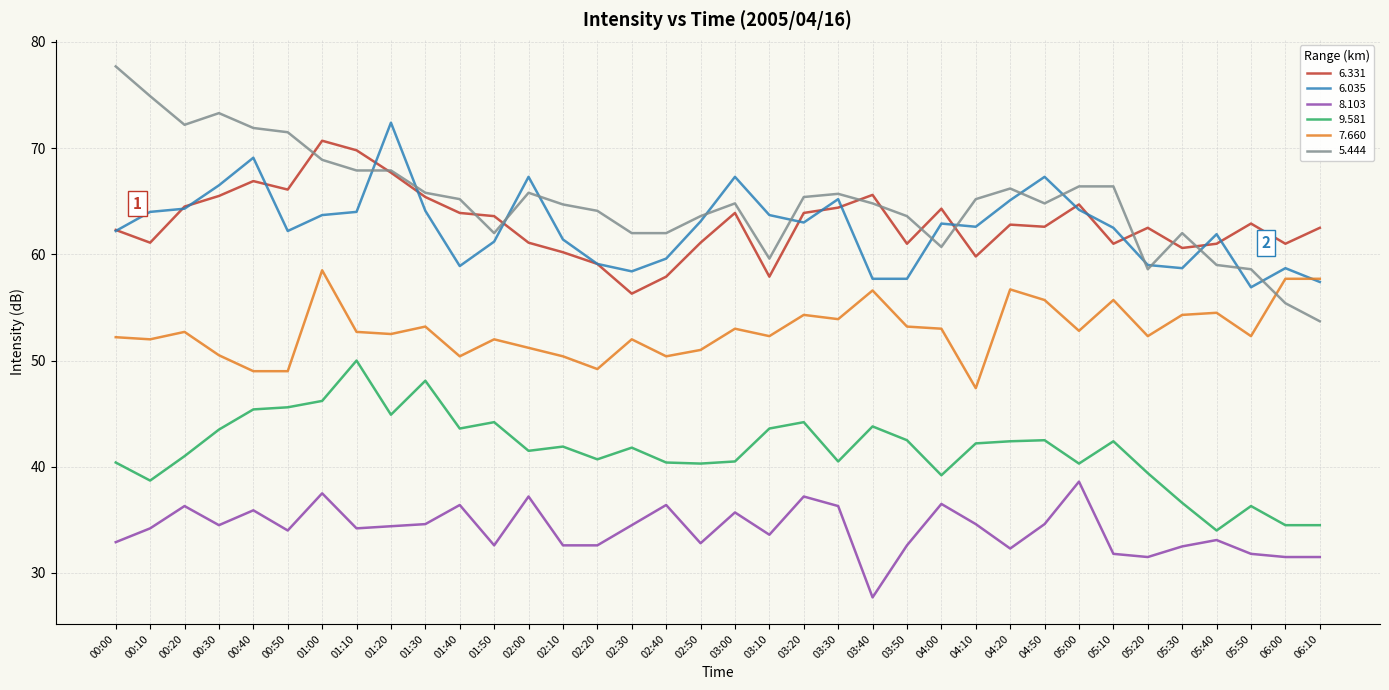

How many categories are shown in the chart?

36